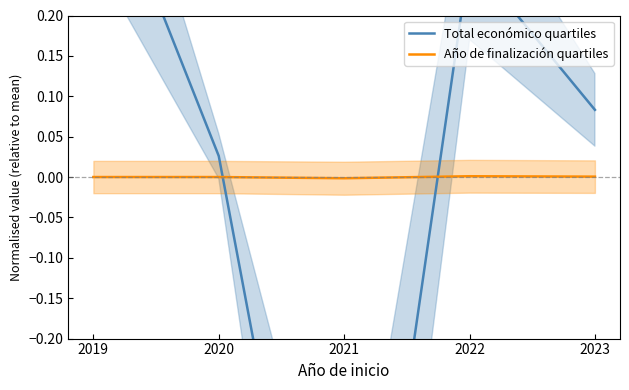

Between 2023 and 2021, which is larger?

2023